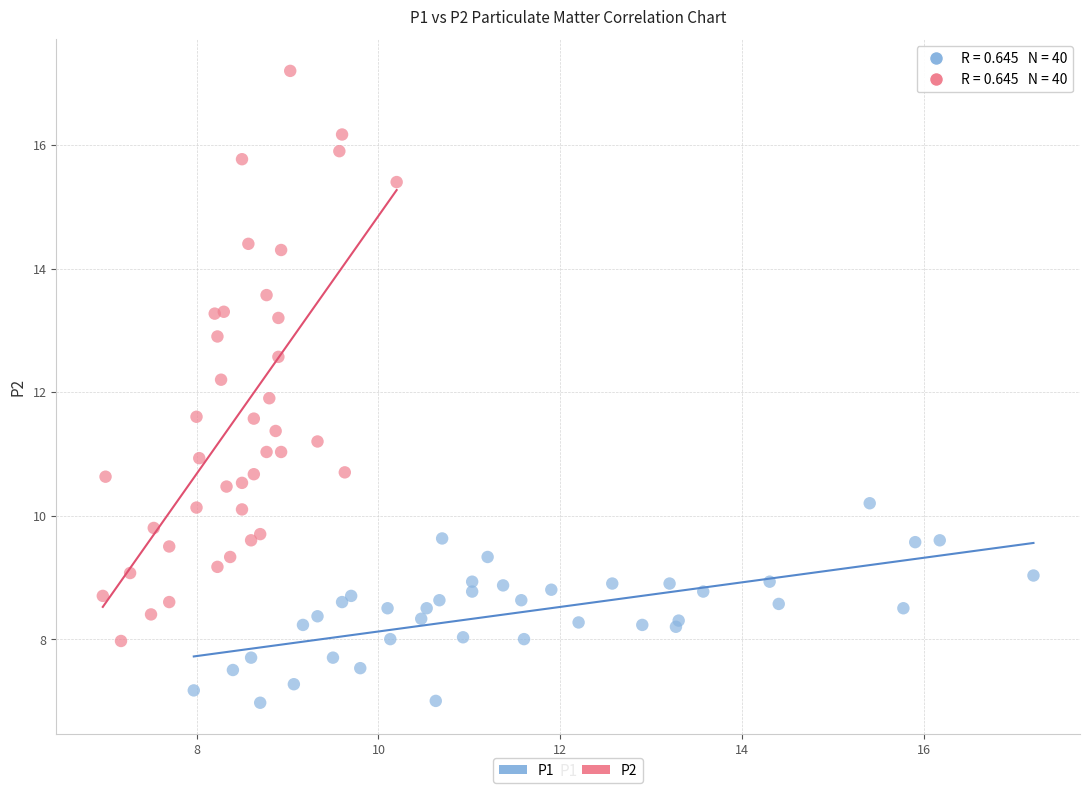

Which series has the widest spread of Y values?

P2